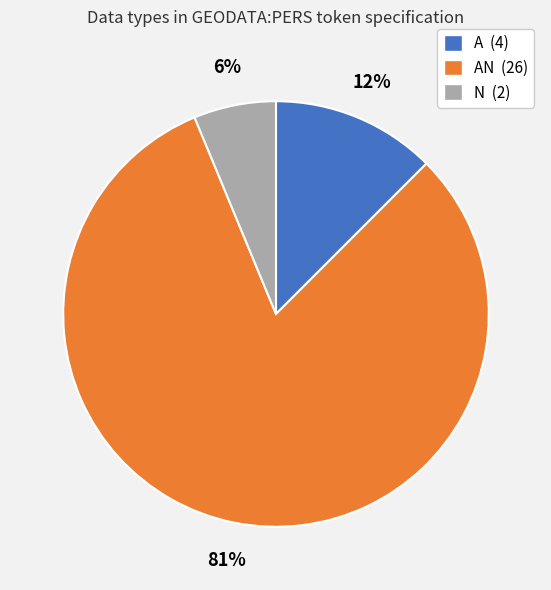

To the nearest percent, what is the combined percentage of AN (26) and A (4)?

94%